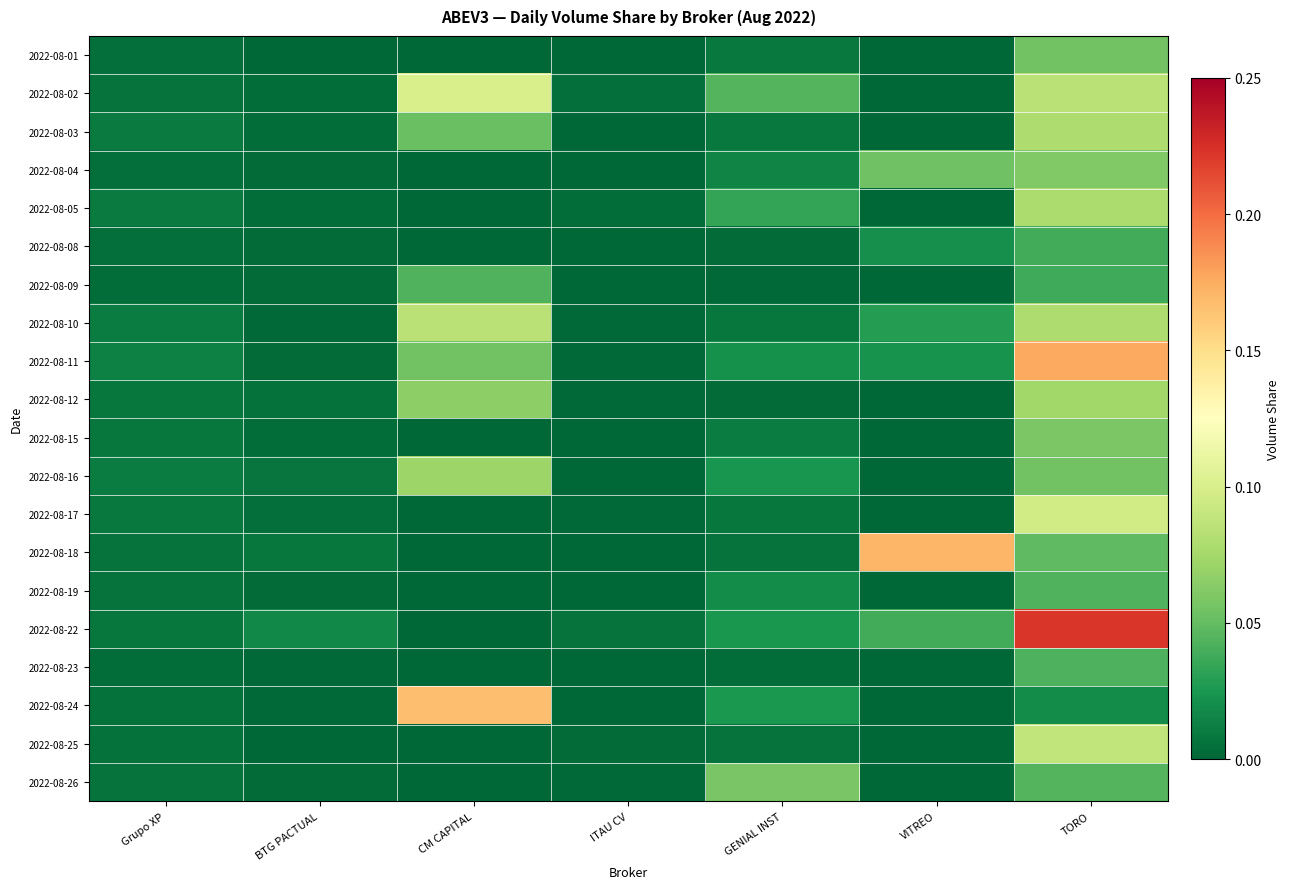

Reading left to right, what are all the values shown in this chart?

2022-08-01: Grupo XP=0.0	BTG PACTUAL=0.0	CM CAPITAL=0.0	ITAU CV=0.0	GENIAL INST=0.0	VITREO=0.0	TORO=0.1
2022-08-02: Grupo XP=0.0	BTG PACTUAL=0.0	CM CAPITAL=0.1	ITAU CV=0.0	GENIAL INST=0.0	VITREO=0.0	TORO=0.1
2022-08-03: Grupo XP=0.0	BTG PACTUAL=0.0	CM CAPITAL=0.1	ITAU CV=0.0	GENIAL INST=0.0	VITREO=0.0	TORO=0.1
2022-08-04: Grupo XP=0.0	BTG PACTUAL=0.0	CM CAPITAL=0.0	ITAU CV=0.0	GENIAL INST=0.0	VITREO=0.1	TORO=0.1
2022-08-05: Grupo XP=0.0	BTG PACTUAL=0.0	CM CAPITAL=0.0	ITAU CV=0.0	GENIAL INST=0.0	VITREO=0.0	TORO=0.1
2022-08-08: Grupo XP=0.0	BTG PACTUAL=0.0	CM CAPITAL=0.0	ITAU CV=0.0	GENIAL INST=0.0	VITREO=0.0	TORO=0.0
2022-08-09: Grupo XP=0.0	BTG PACTUAL=0.0	CM CAPITAL=0.0	ITAU CV=0.0	GENIAL INST=0.0	VITREO=0.0	TORO=0.0
2022-08-10: Grupo XP=0.0	BTG PACTUAL=0.0	CM CAPITAL=0.1	ITAU CV=0.0	GENIAL INST=0.0	VITREO=0.0	TORO=0.1
2022-08-11: Grupo XP=0.0	BTG PACTUAL=0.0	CM CAPITAL=0.1	ITAU CV=0.0	GENIAL INST=0.0	VITREO=0.0	TORO=0.2
2022-08-12: Grupo XP=0.0	BTG PACTUAL=0.0	CM CAPITAL=0.1	ITAU CV=0.0	GENIAL INST=0.0	VITREO=0.0	TORO=0.1
2022-08-15: Grupo XP=0.0	BTG PACTUAL=0.0	CM CAPITAL=0.0	ITAU CV=0.0	GENIAL INST=0.0	VITREO=0.0	TORO=0.1
2022-08-16: Grupo XP=0.0	BTG PACTUAL=0.0	CM CAPITAL=0.1	ITAU CV=0.0	GENIAL INST=0.0	VITREO=0.0	TORO=0.1
2022-08-17: Grupo XP=0.0	BTG PACTUAL=0.0	CM CAPITAL=0.0	ITAU CV=0.0	GENIAL INST=0.0	VITREO=0.0	TORO=0.1
2022-08-18: Grupo XP=0.0	BTG PACTUAL=0.0	CM CAPITAL=0.0	ITAU CV=0.0	GENIAL INST=0.0	VITREO=0.2	TORO=0.0
2022-08-19: Grupo XP=0.0	BTG PACTUAL=0.0	CM CAPITAL=0.0	ITAU CV=0.0	GENIAL INST=0.0	VITREO=0.0	TORO=0.0
2022-08-22: Grupo XP=0.0	BTG PACTUAL=0.0	CM CAPITAL=0.0	ITAU CV=0.0	GENIAL INST=0.0	VITREO=0.0	TORO=0.2
2022-08-23: Grupo XP=0.0	BTG PACTUAL=0.0	CM CAPITAL=0.0	ITAU CV=0.0	GENIAL INST=0.0	VITREO=0.0	TORO=0.0
2022-08-24: Grupo XP=0.0	BTG PACTUAL=0.0	CM CAPITAL=0.2	ITAU CV=0.0	GENIAL INST=0.0	VITREO=0.0	TORO=0.0
2022-08-25: Grupo XP=0.0	BTG PACTUAL=0.0	CM CAPITAL=0.0	ITAU CV=0.0	GENIAL INST=0.0	VITREO=0.0	TORO=0.1
2022-08-26: Grupo XP=0.0	BTG PACTUAL=0.0	CM CAPITAL=0.0	ITAU CV=0.0	GENIAL INST=0.1	VITREO=0.0	TORO=0.0